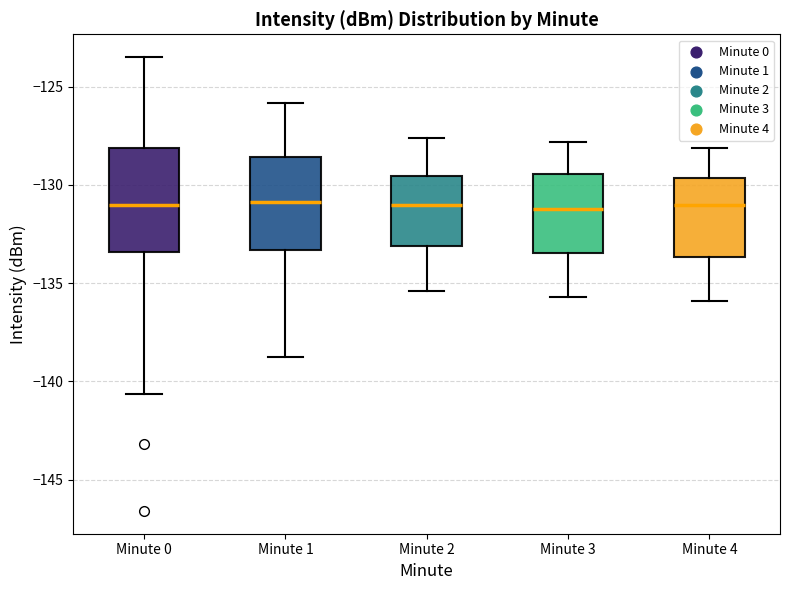

Reading left to right, transcribe this box plot: for each box, give where its median line is, the range the box spans, and where its two whiskers end, as read against the y-axis. The values are not printed on the chart, so give them approximately, as read against the axis.

Minute 0: median -131.0, box -133.5 to -128.0, whiskers -140.5 to -123.5
Minute 1: median -131.0, box -133.5 to -128.5, whiskers -138.5 to -126.0
Minute 2: median -131.0, box -133.0 to -129.5, whiskers -135.5 to -127.5
Minute 3: median -131.0, box -133.5 to -129.5, whiskers -135.5 to -128.0
Minute 4: median -131.0, box -133.5 to -129.5, whiskers -136.0 to -128.0